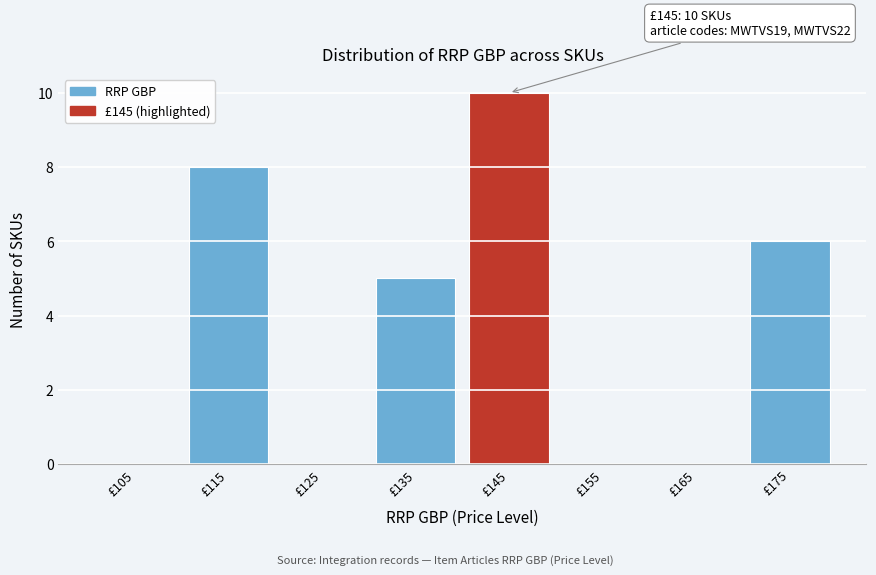

Reading right to left, what are all the values shown in this chart?

£175=6	£165=0	£155=0	£145=10	£135=5	£125=0	£115=8	£105=0